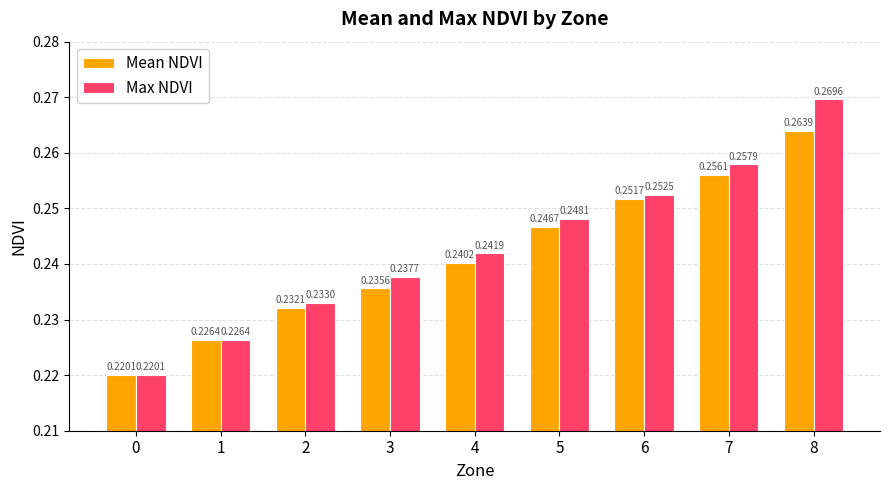

Which series has the largest total across all categories?

Max NDVI